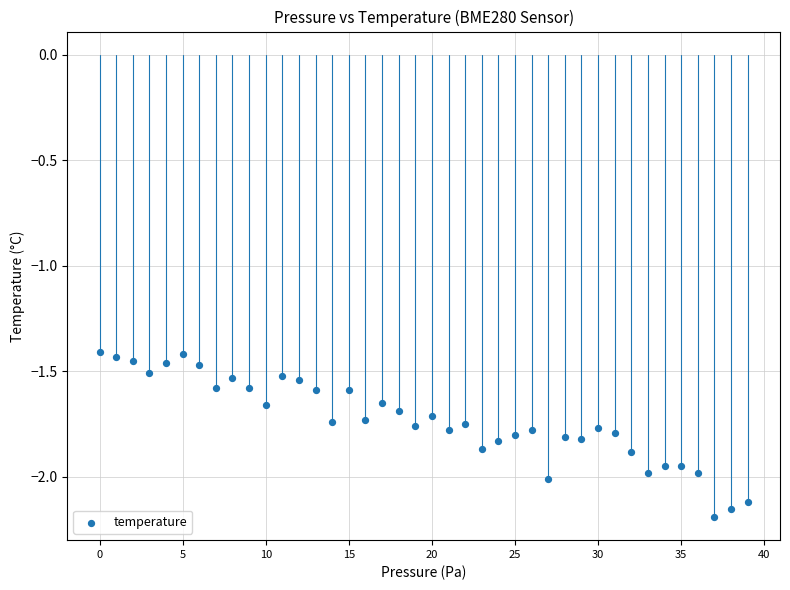

What is the range of Y values (max minus min)?

0.8